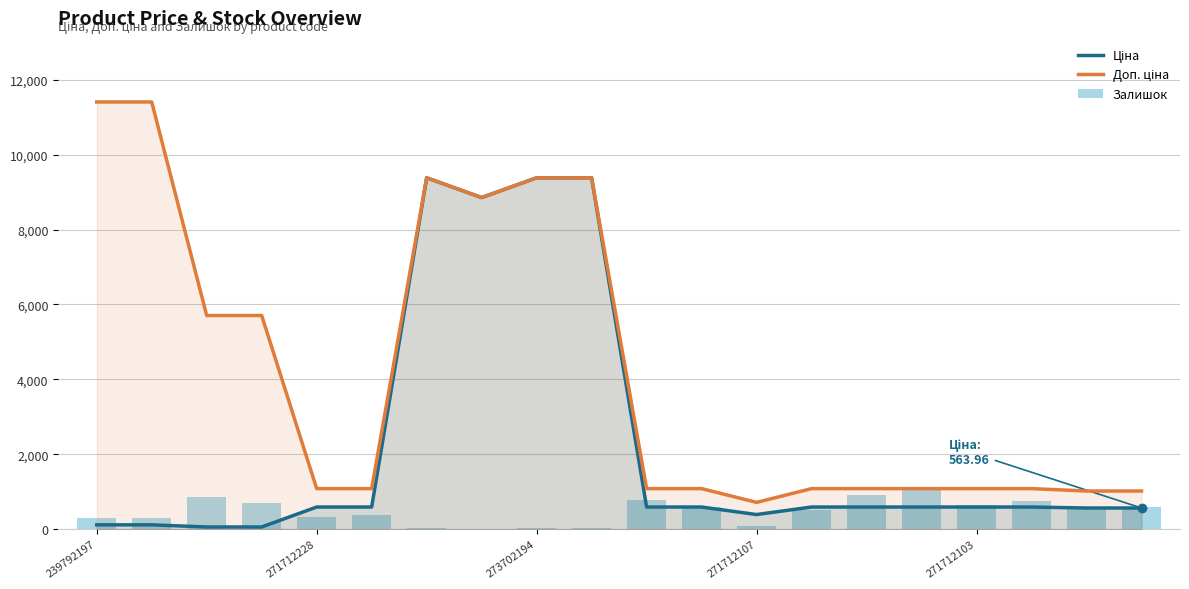

What is the spread (max minus min) of values at 271712107?

625.0